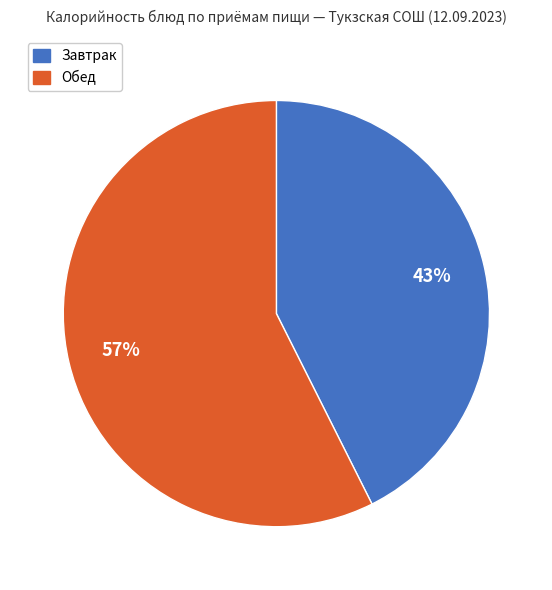

Is the sum of Обед and Завтрак greater than half?

Yes